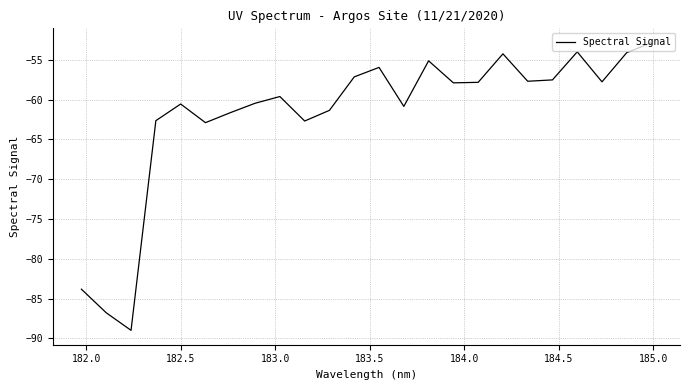

Does the chart have visible grid lines?

Yes